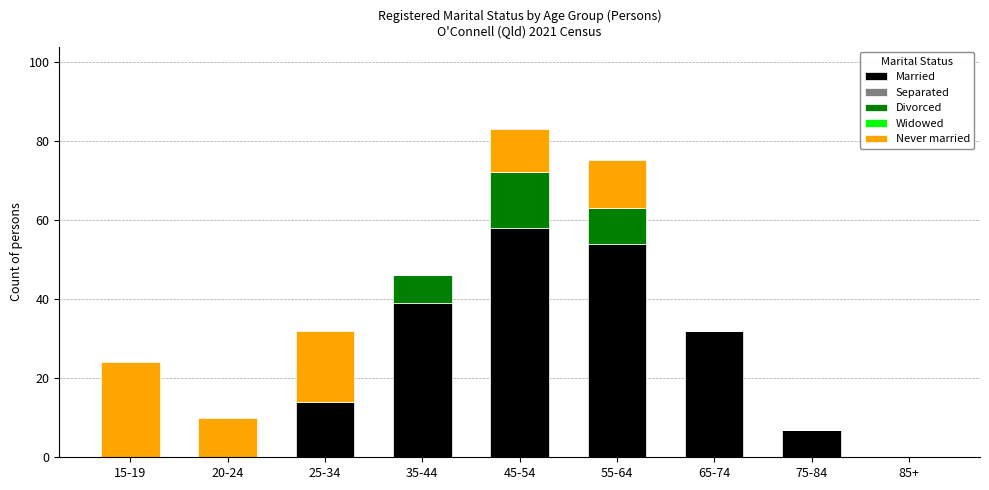

At which category is the sum across all series the highest?

45-54